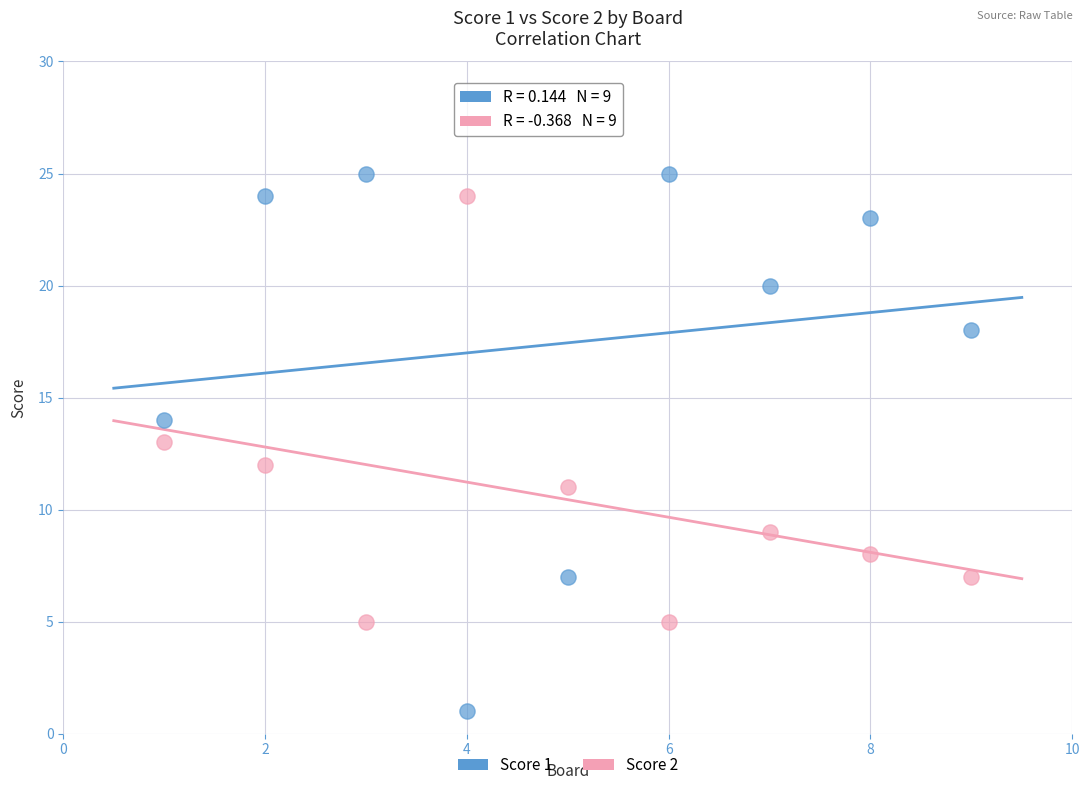

Which series reaches the minimum Y coordinate?

Score 1